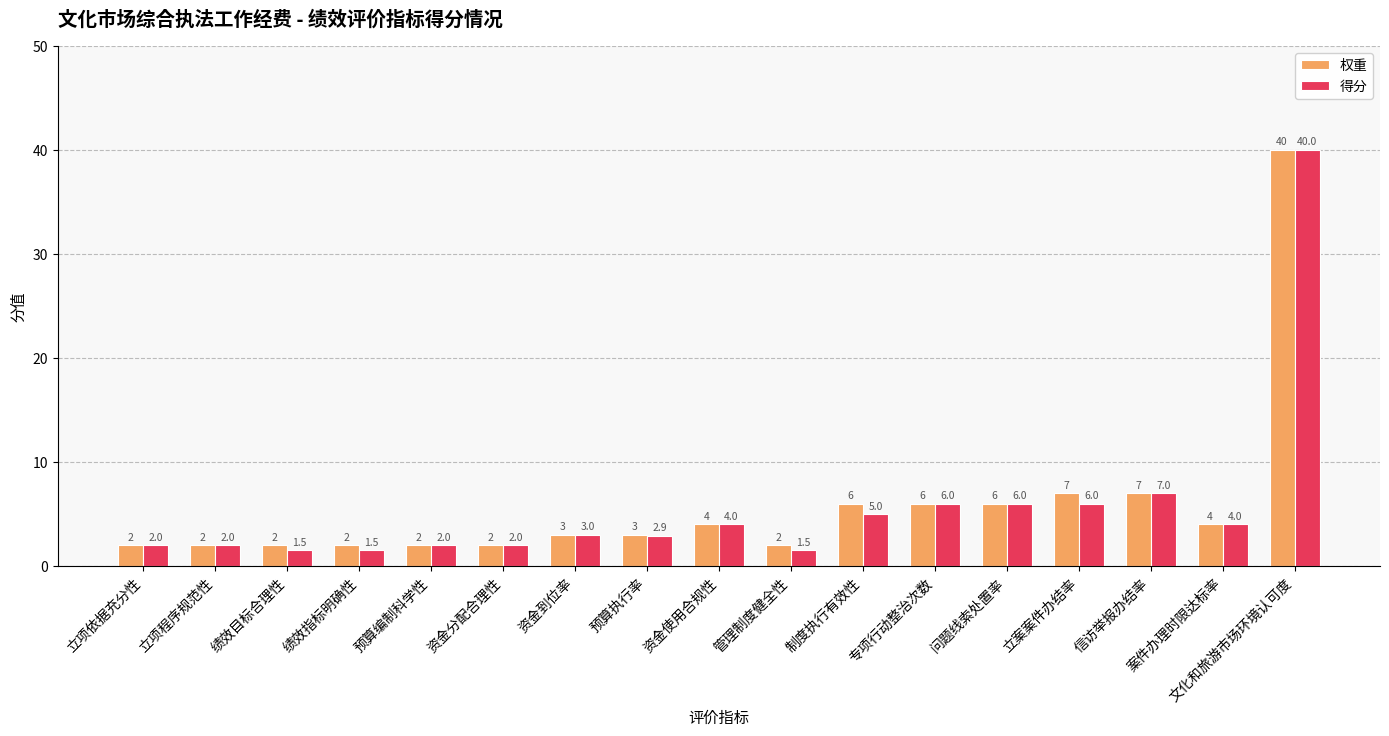

What is the label of the 3rd bar from the left?

绩效目标合理性